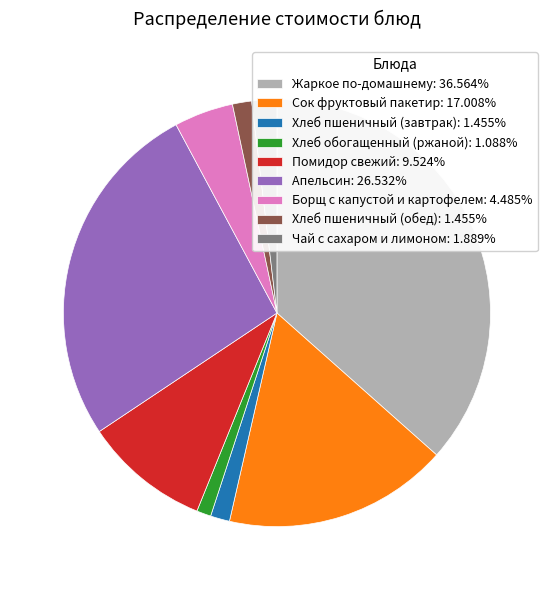

Is Сок фруктовый пакетир: 17.008% the majority of the pie?

No